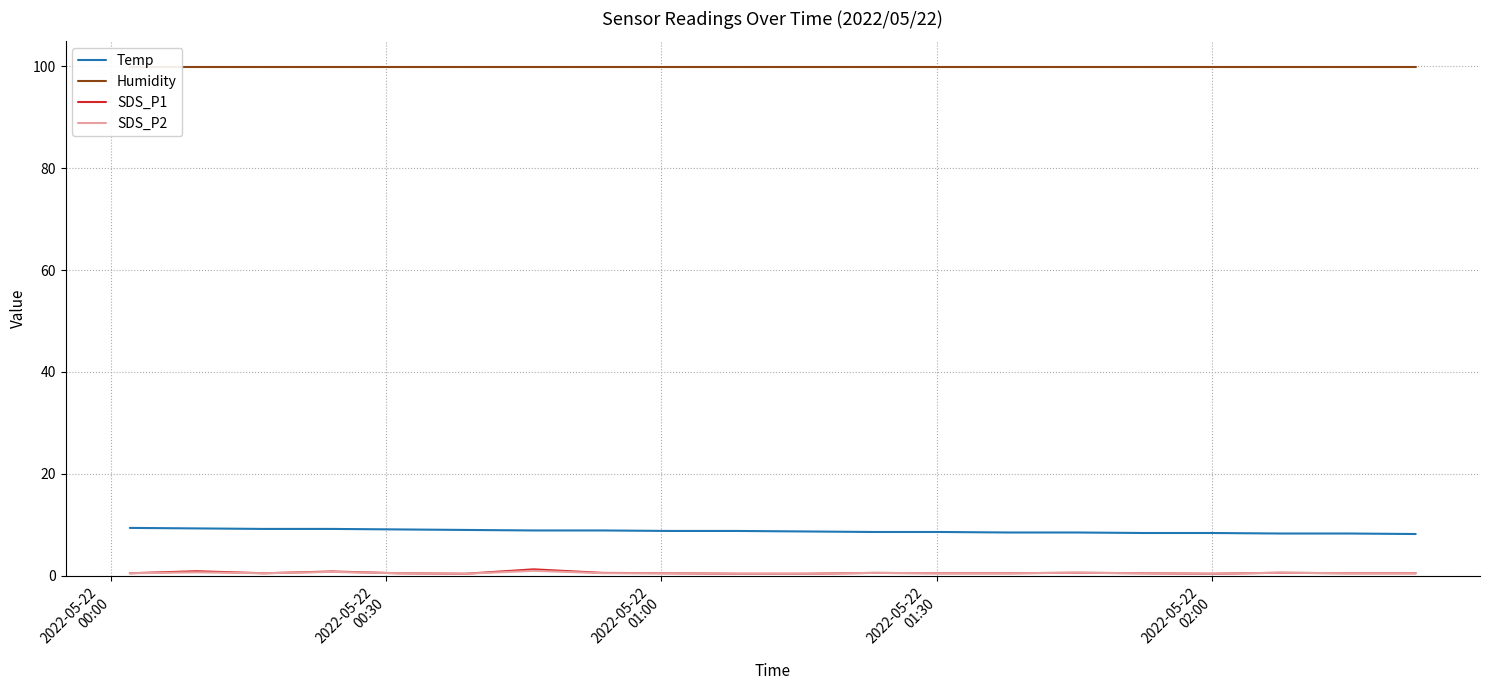

True or false: SDS_P1 and Temp intersect in this chart.

False